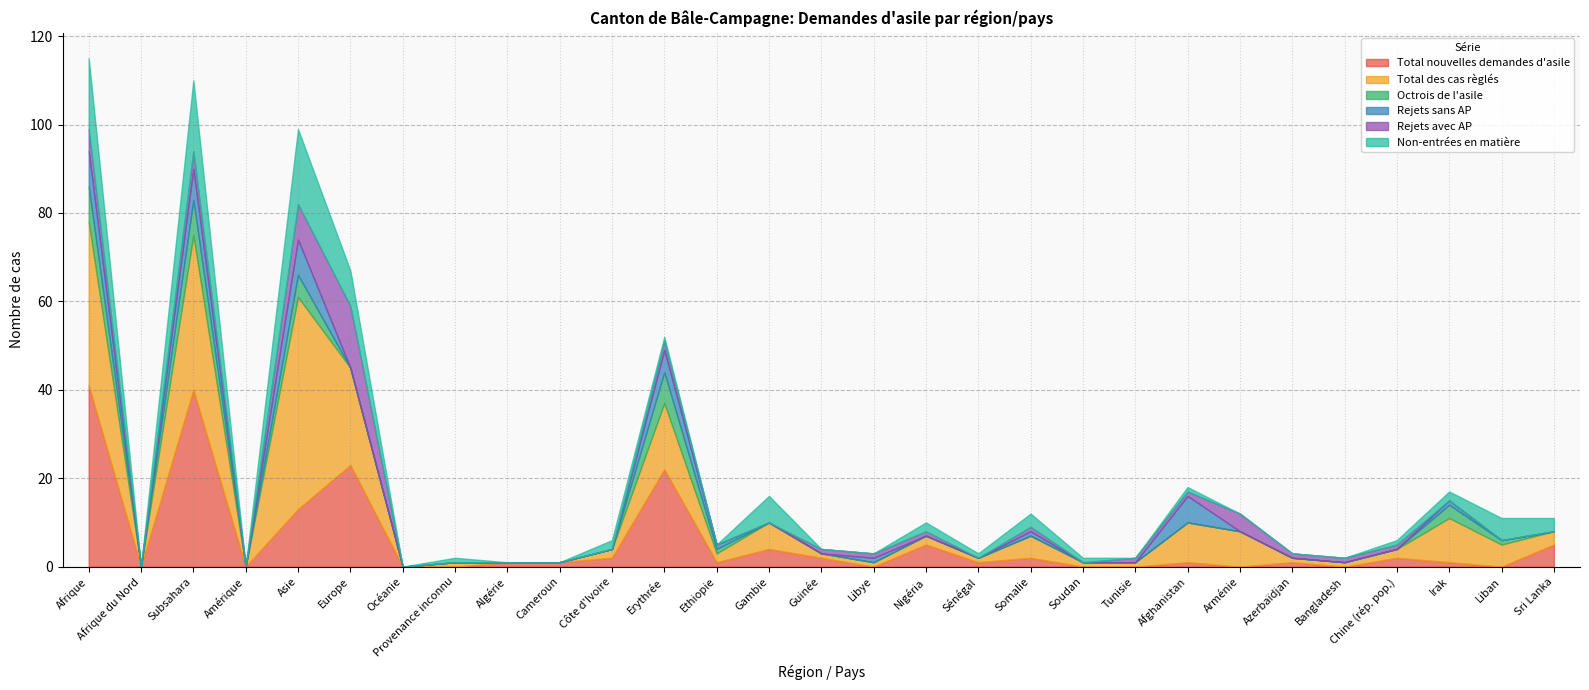

At which category does Total des cas règlés reach its first local peak?

Subsahara